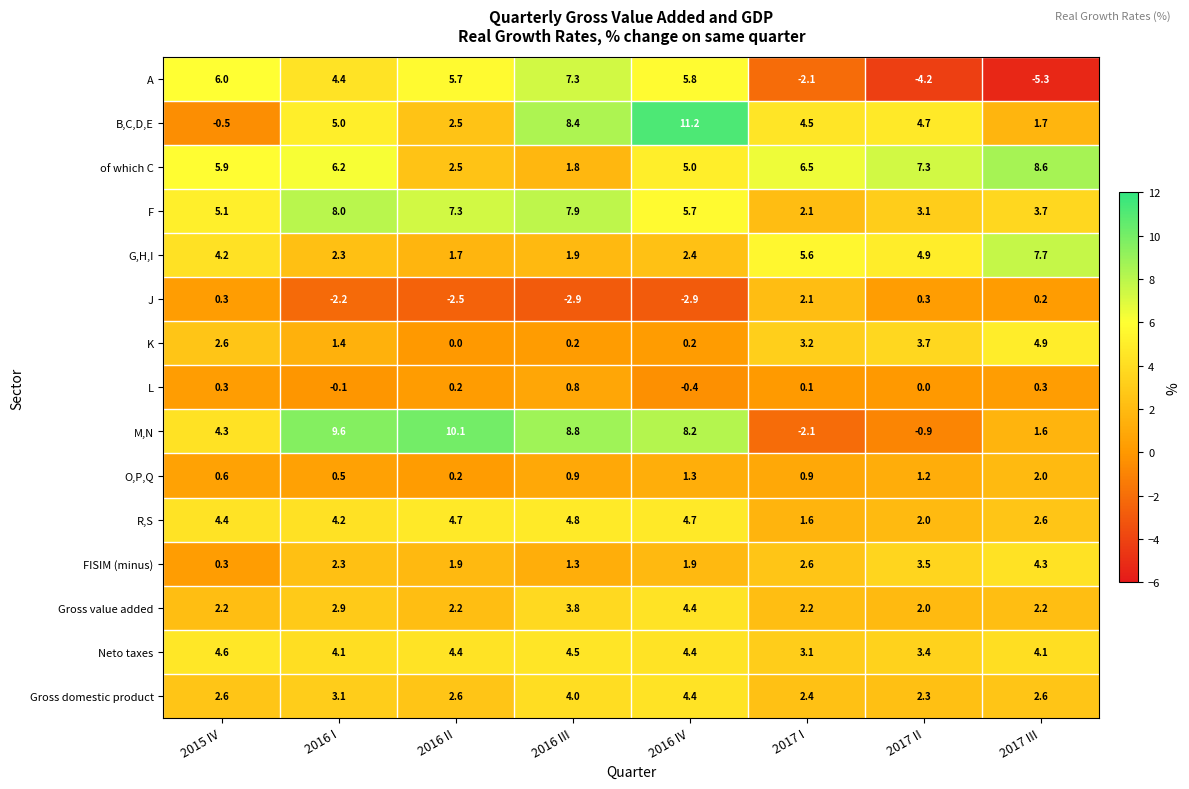

List the labels in order of G,H,I value, largest first.

2017 III, 2017 I, 2017 II, 2015 IV, 2016 IV, 2016 I, 2016 III, 2016 II